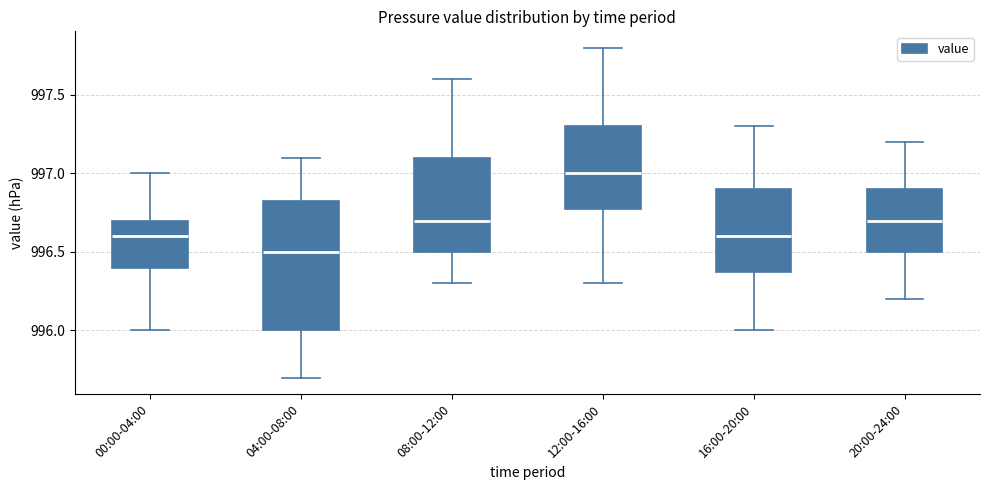

Reading left to right, transcribe this box plot: for each box, give where its median line is, the range the box spans, and where its two whiskers end, as read against the y-axis. The values are not printed on the chart, so give them approximately, as read against the axis.

00:00-04:00: median 996.60, box 996.40 to 996.70, whiskers 996.00 to 997.00
04:00-08:00: median 996.50, box 996.00 to 996.85, whiskers 995.70 to 997.10
08:00-12:00: median 996.70, box 996.50 to 997.10, whiskers 996.30 to 997.60
12:00-16:00: median 997.00, box 996.80 to 997.30, whiskers 996.30 to 997.80
16:00-20:00: median 996.60, box 996.40 to 996.90, whiskers 996.00 to 997.30
20:00-24:00: median 996.70, box 996.50 to 996.90, whiskers 996.20 to 997.20